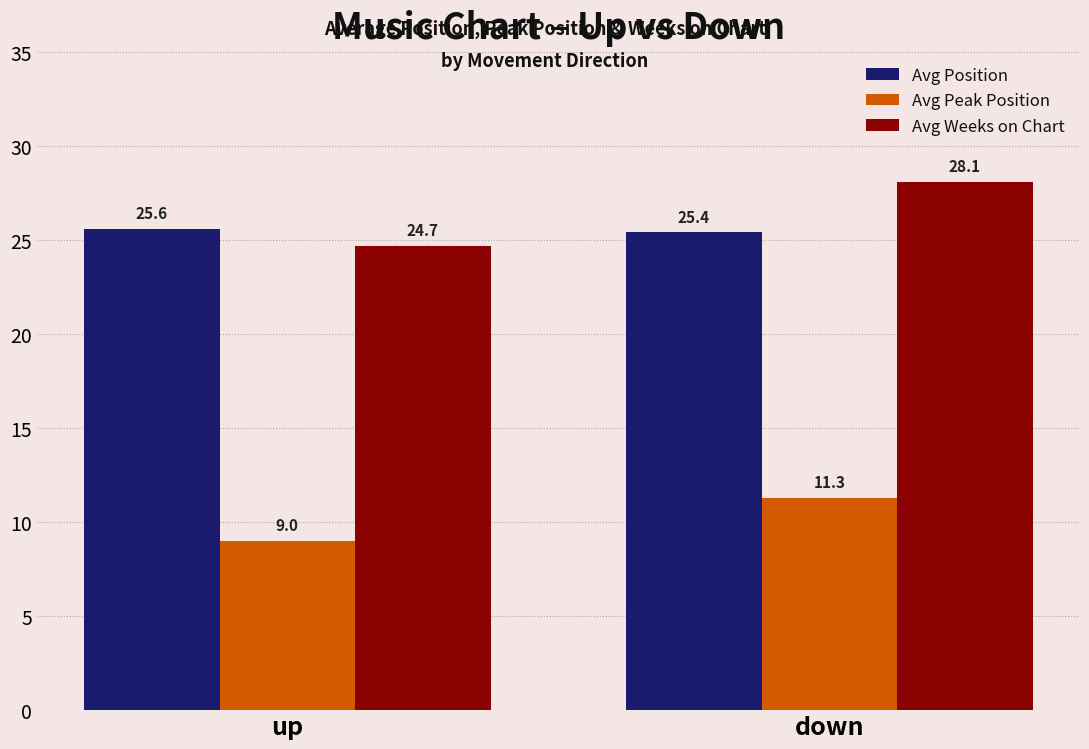

What is the difference between the Avg Weeks on Chart values at down and up?

3.4